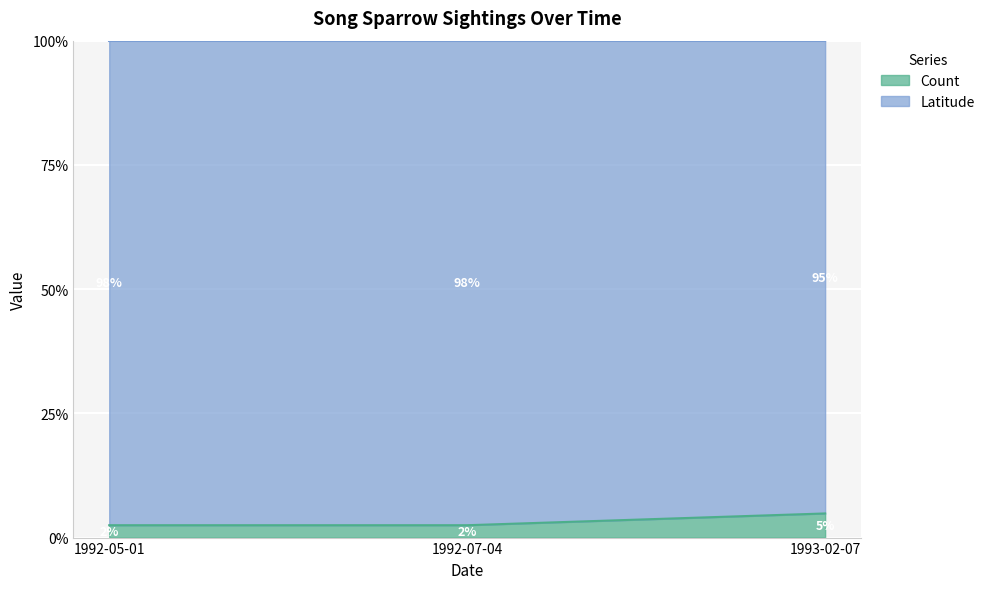

Rank the categories by value from lowest to highest.

1992-05-01, 1992-07-04, 1993-02-07